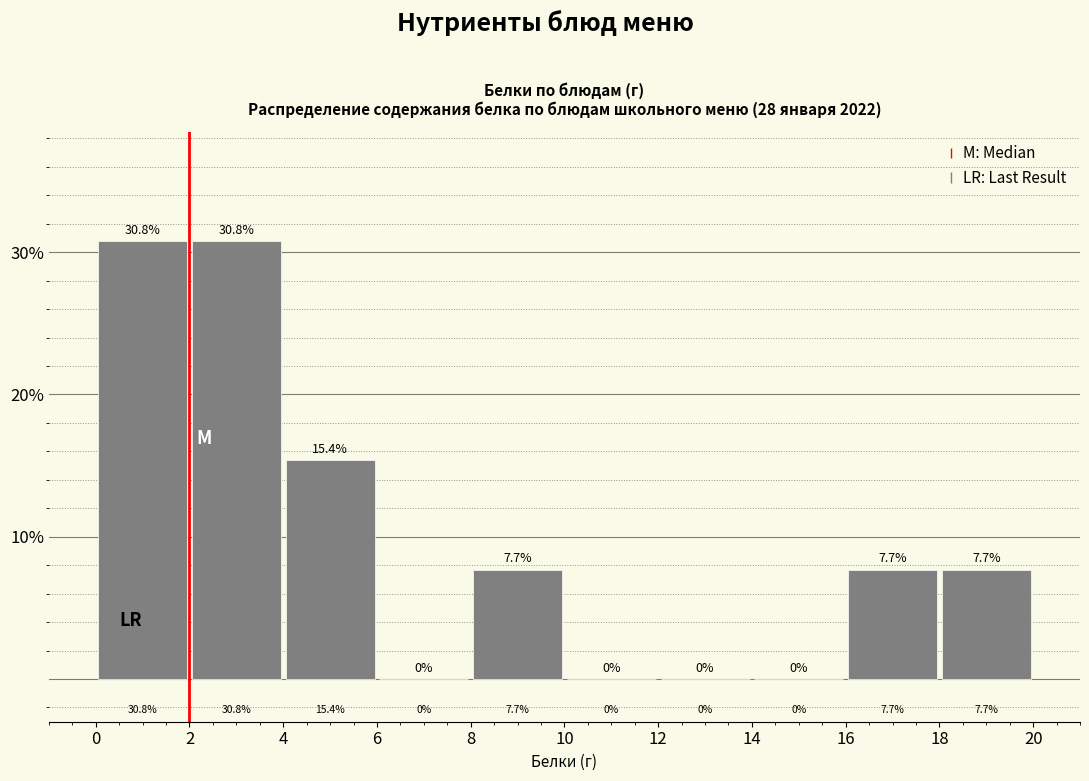

Reading left to right, transcribe this chart: for each bar, give the range it covers on the x-axis and its height.

0 to 2: 30.8
2 to 4: 30.8
4 to 6: 15.4
6 to 8: 0.0
8 to 10: 7.7
10 to 12: 0.0
12 to 14: 0.0
14 to 16: 0.0
16 to 18: 7.7
18 to 20: 7.7